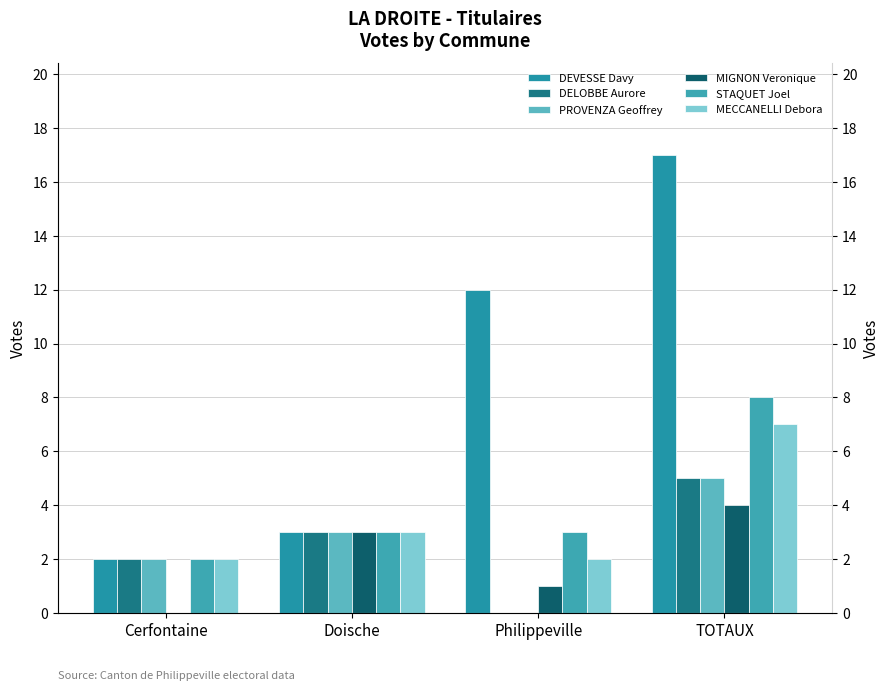

Between Doische and Philippeville, which is larger?

Philippeville